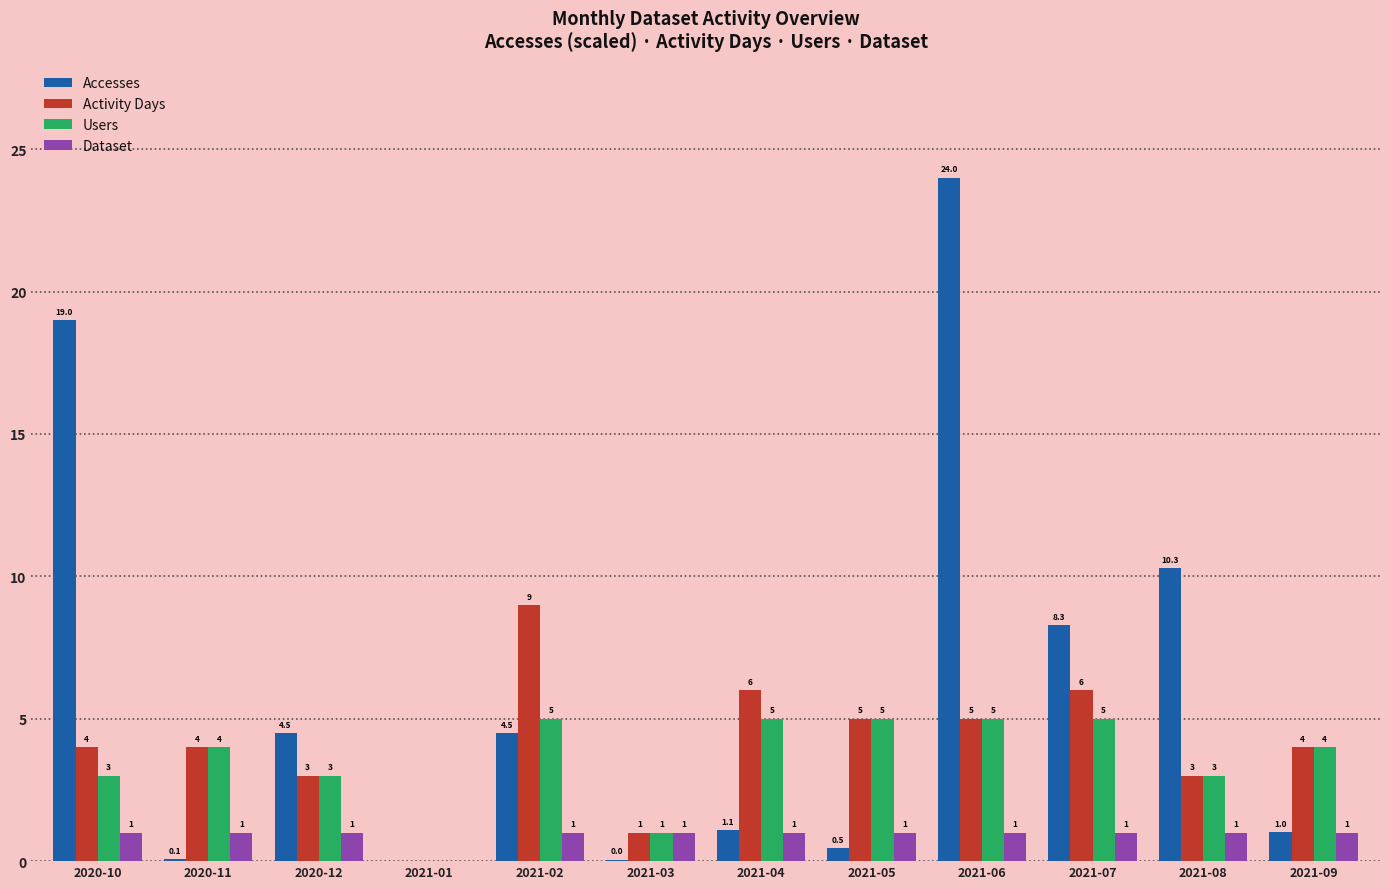

What are all the series names shown in the legend?

Accesses, Activity Days, Users, Dataset